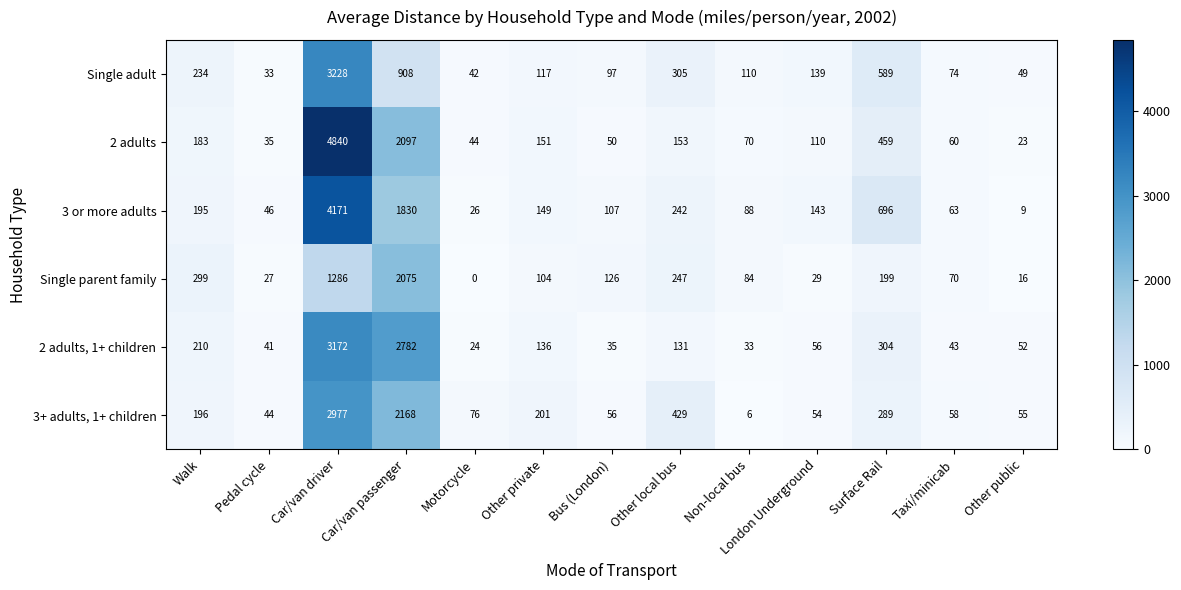

Which series has the largest range (max minus min)?

2 adults